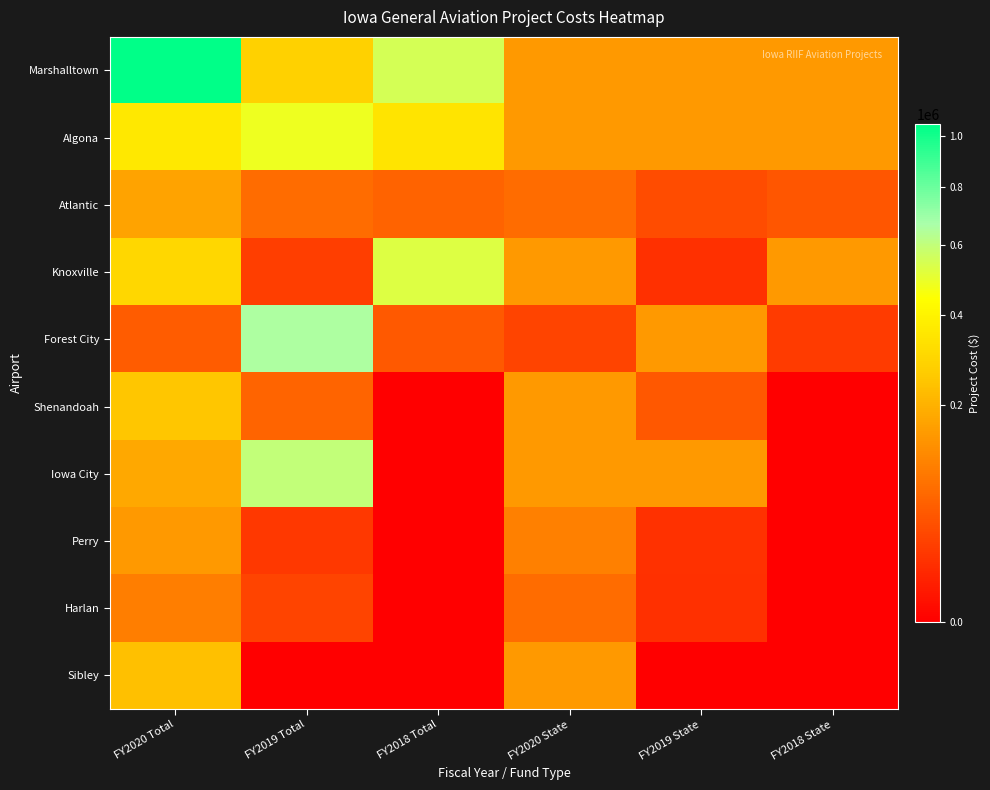

Which series has the widest spread of values?

Marshalltown